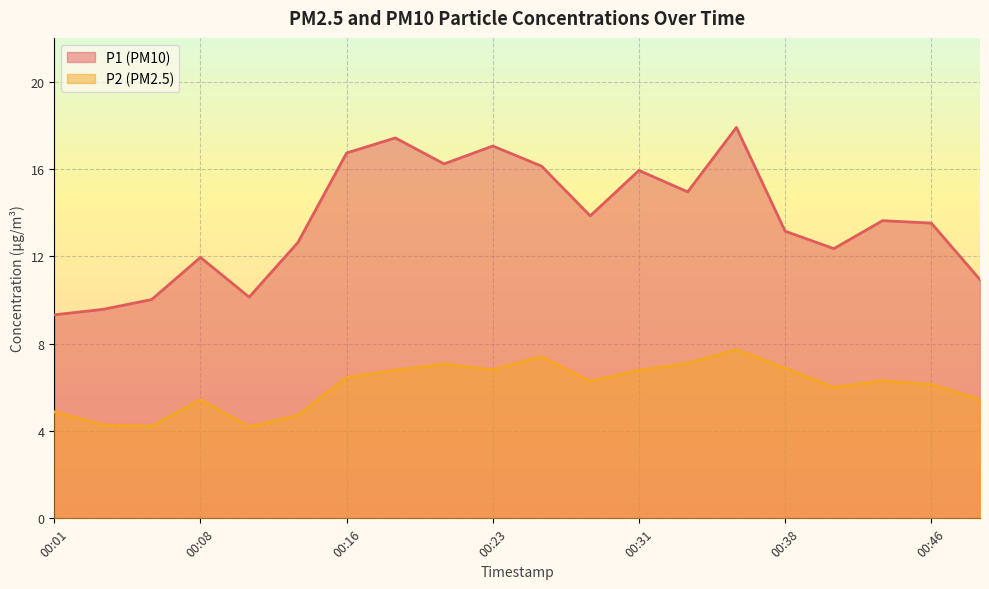

Rank the series by their maximum value, from lowest to highest.

P2 (PM2.5) line, P1 (PM10) line